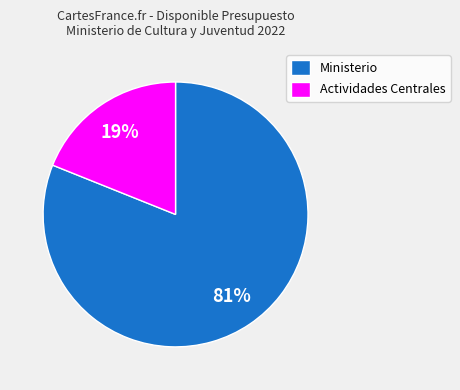

To the nearest percent, what is the difference between the largest and smallest slice percentages?

62%